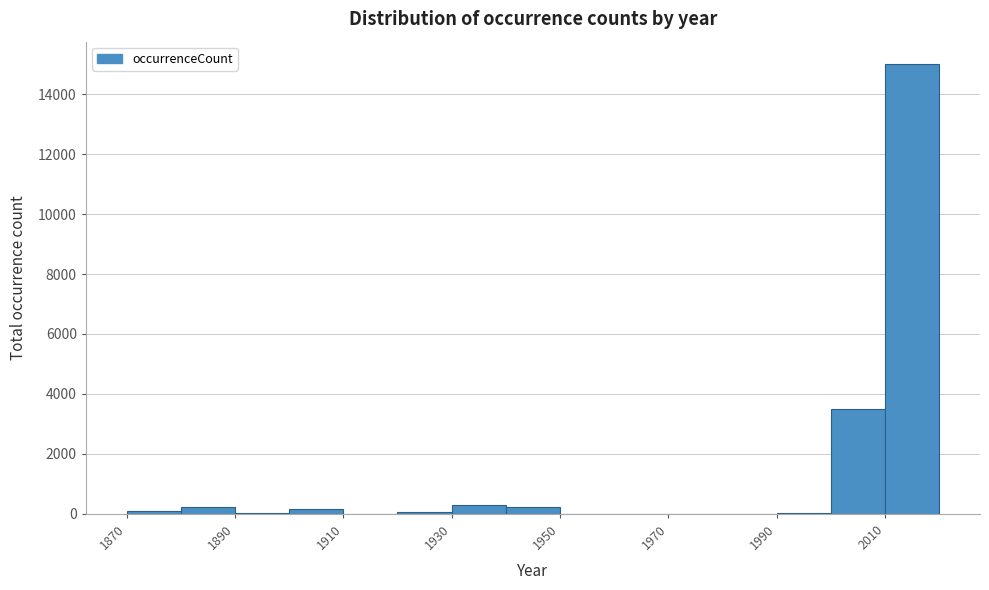

Over which range of the x-axis is the bar tallest?

2010 to 2020